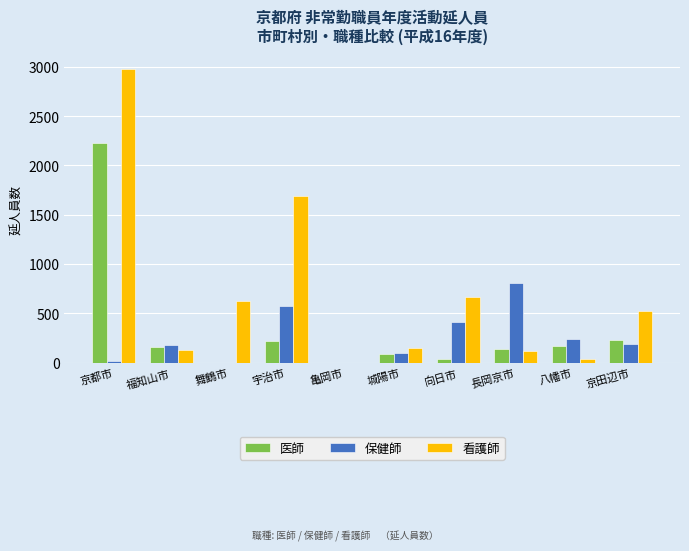

Between 城陽市 and 長岡京市, which series saw the biggest shift?

保健師